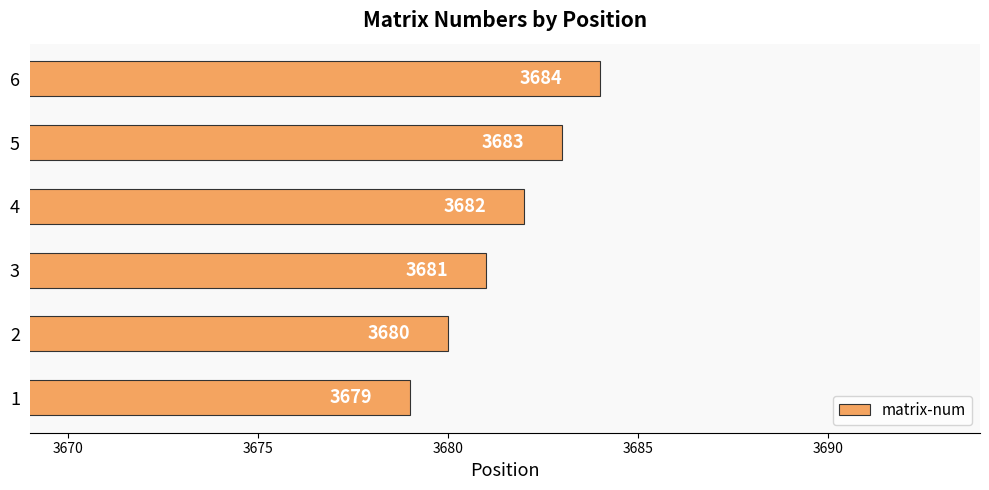

What is the greatest value displayed?

3684